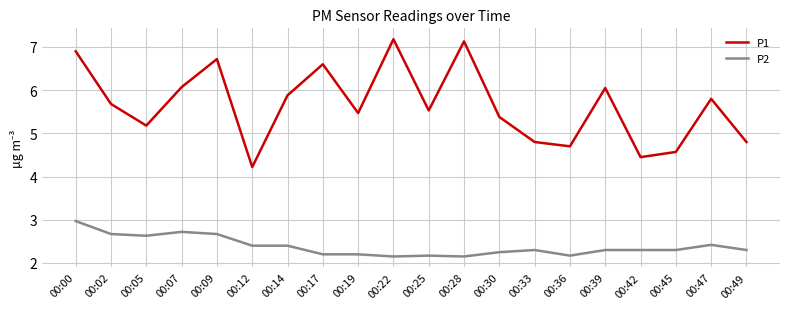

Is the value of P1 at 00:07 greater than the value of P2 at 00:17?

Yes